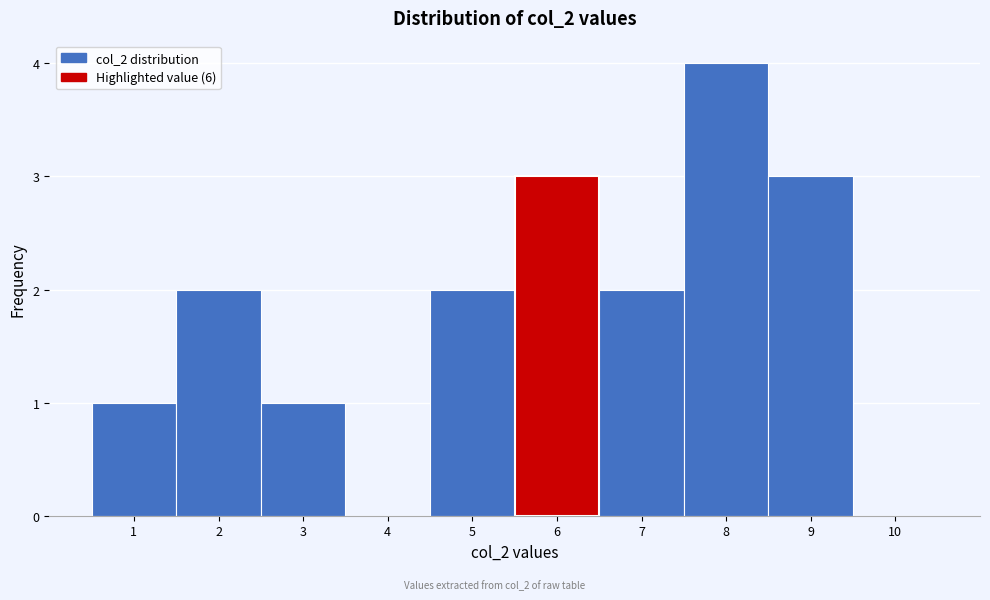

Over which range of the x-axis is the bar tallest?

7.5 to 8.5